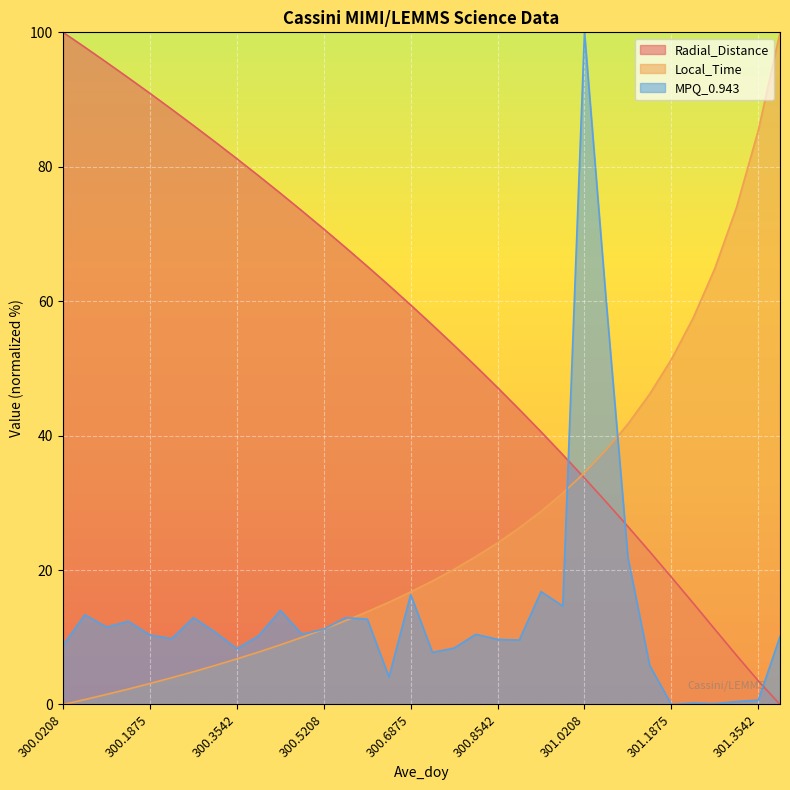

Is the value of MPQ_0.943 at 301.2708 greater than the value of Radial_Distance at 300.9792?

No